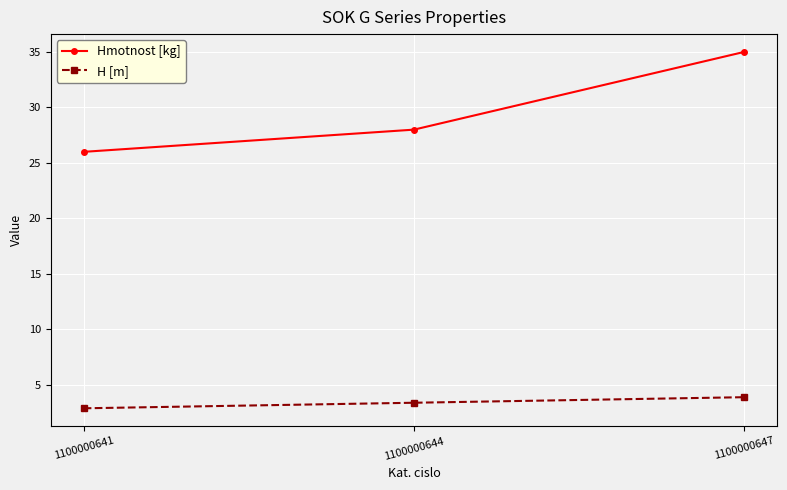

What is the total value across all series at 1100000644?

31.4